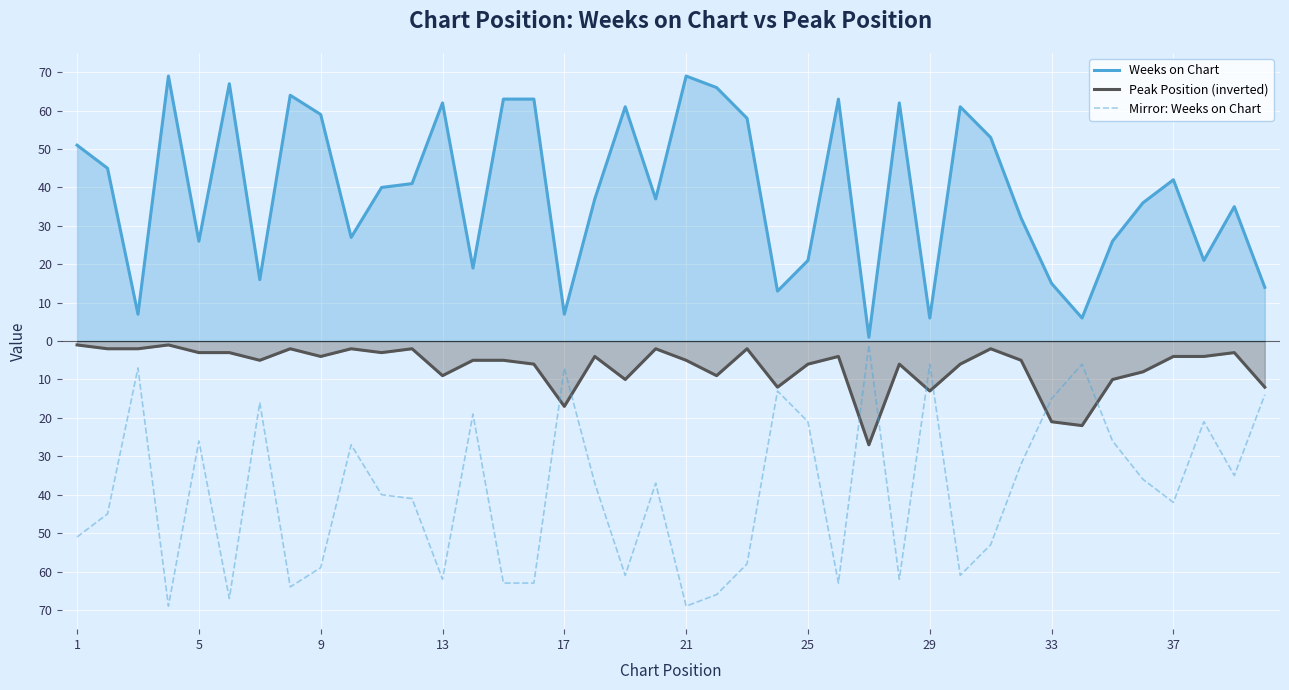

How many values in the Peak Position (inverted) series exceed -5?

19